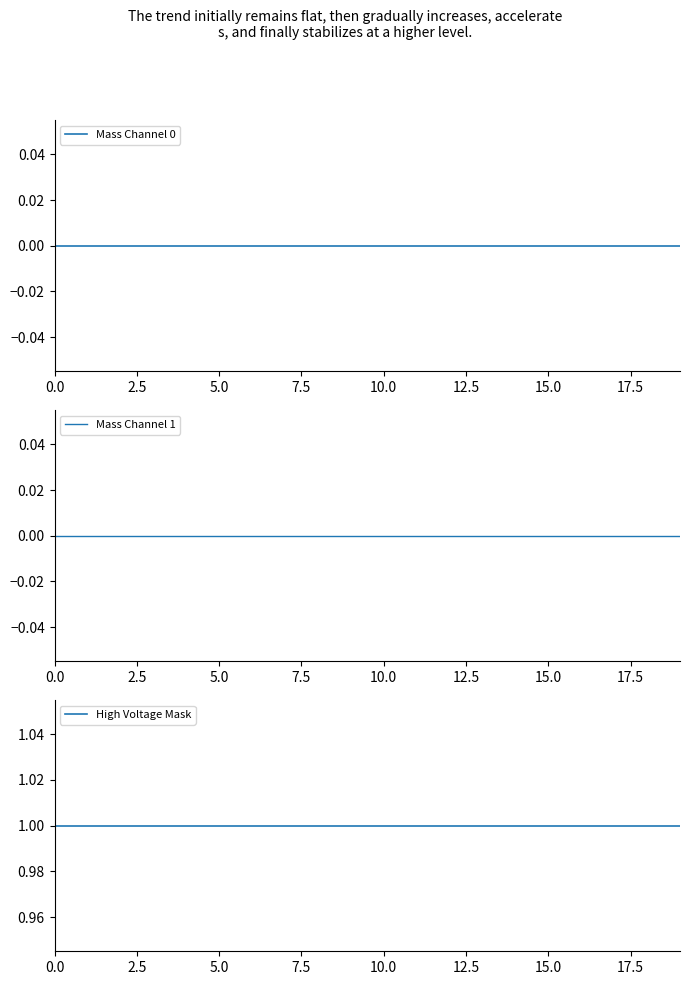

True or false: Mass Channel 0 has a value of 0 at 7.5.

True